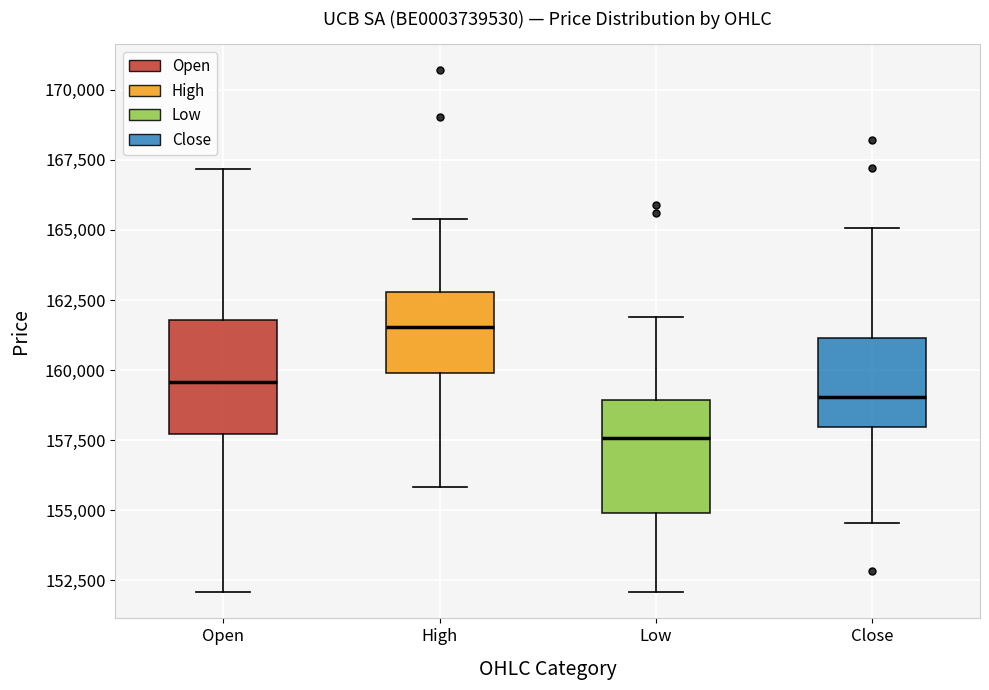

Which box's median line is the lowest?

Low